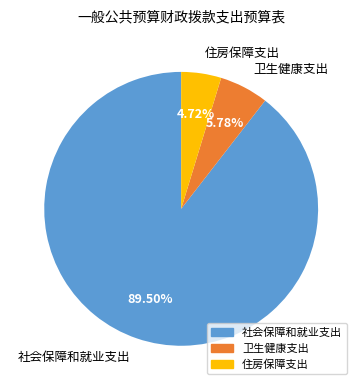

Does 社会保障和就业支出 represent more than half of the total?

Yes